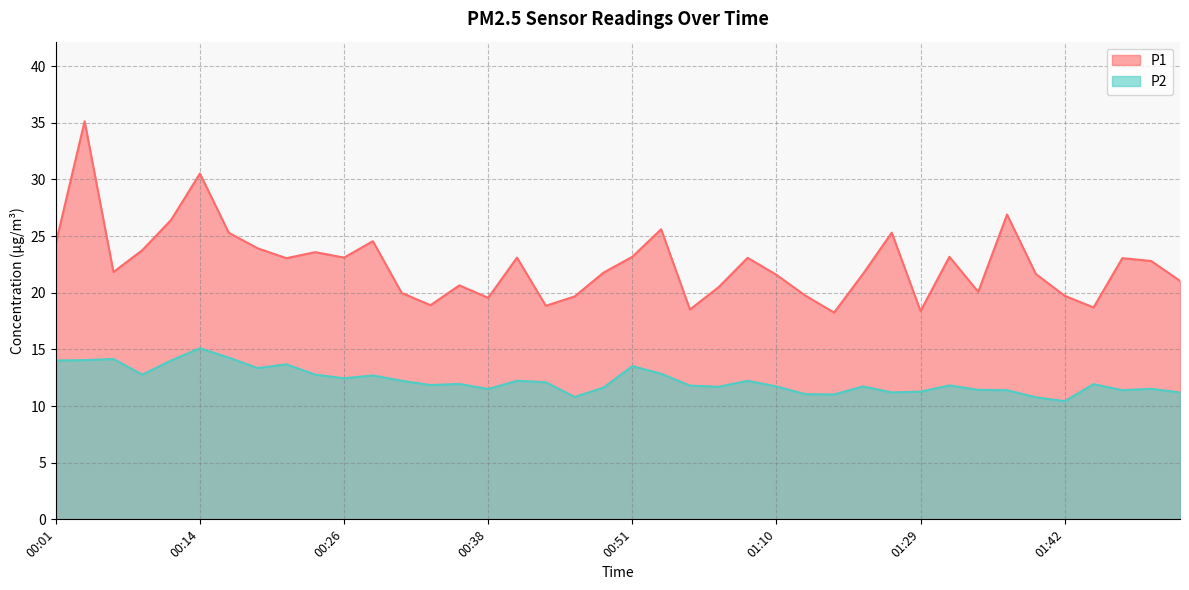

What are all the series names shown in the legend?

P1, P2